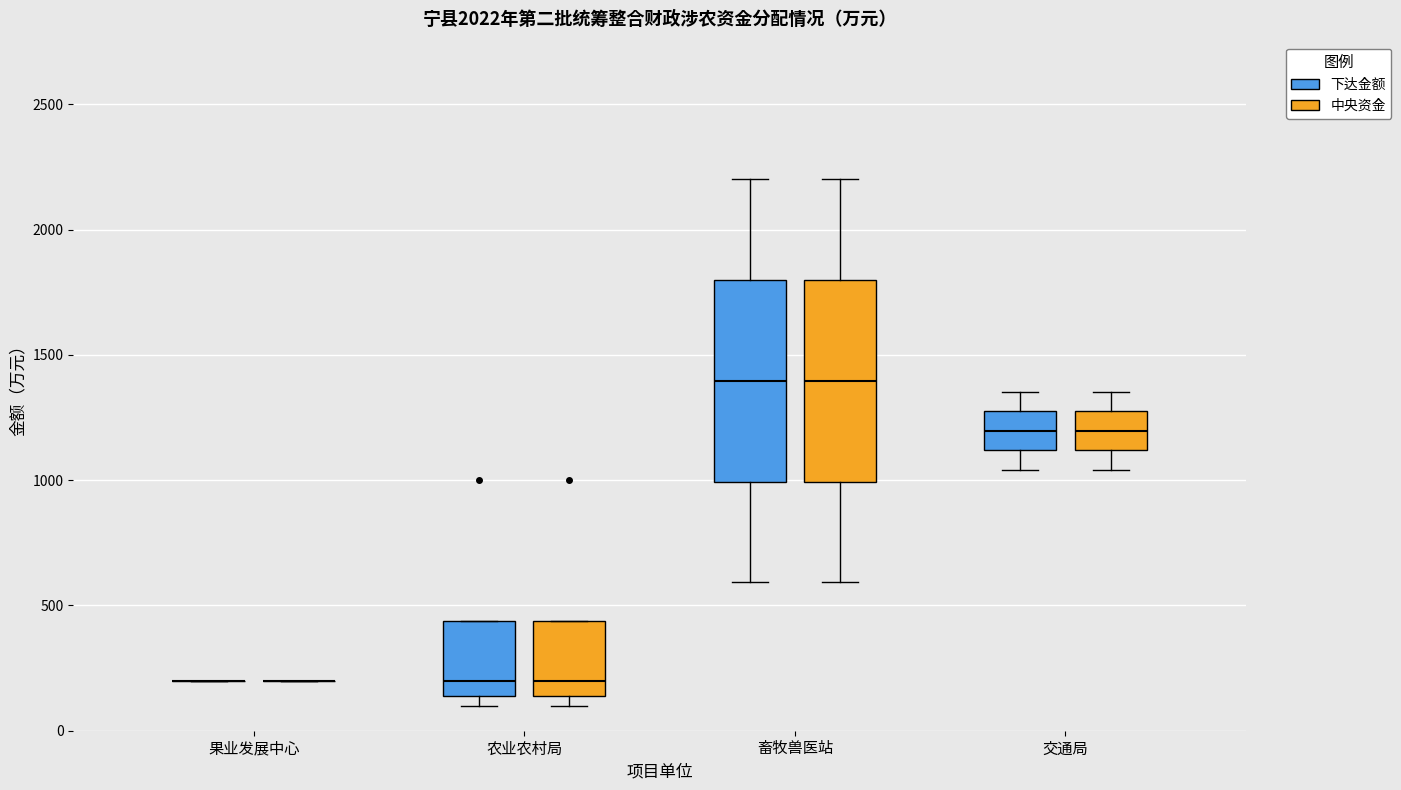

Reading left to right, transcribe this box plot: for each box, give where its median line is, the range the box spans, and where its two whiskers end, as read against the y-axis. The values are not printed on the chart, so give them approximately, as read against the axis.

果业发展中心 (下达金额): box collapsed to a line at 200, whiskers 200 to 200
果业发展中心 (中央资金): box collapsed to a line at 200, whiskers 200 to 200
农业农村局 (下达金额): median 200, box 150 to 450, whiskers 100 to 450
农业农村局 (中央资金): median 200, box 150 to 450, whiskers 100 to 450
畜牧兽医站 (下达金额): median 1400, box 1000 to 1800, whiskers 600 to 2200
畜牧兽医站 (中央资金): median 1400, box 1000 to 1800, whiskers 600 to 2200
交通局 (下达金额): median 1200, box 1100 to 1250, whiskers 1050 to 1350
交通局 (中央资金): median 1200, box 1100 to 1250, whiskers 1050 to 1350